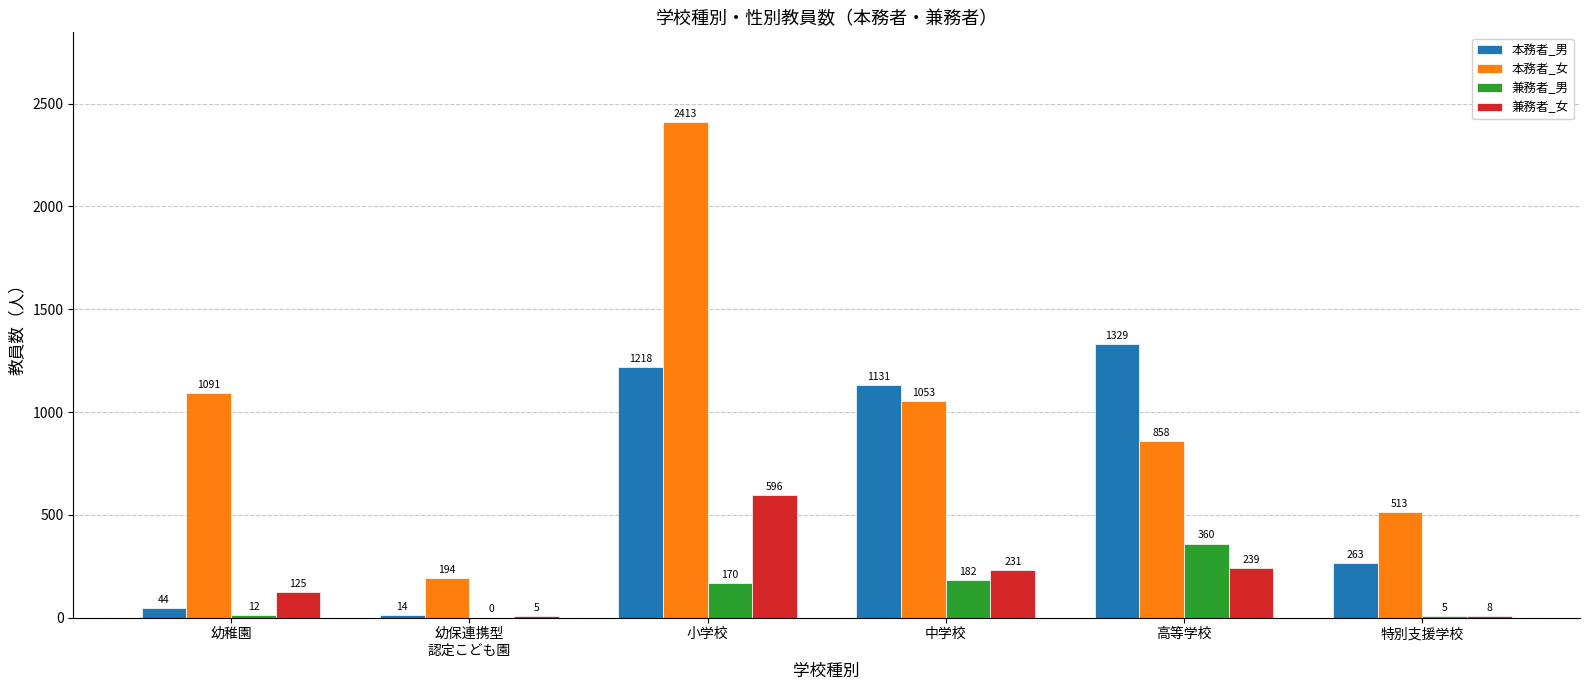

True or false: 本務者_女 has a value of 858 at 高等学校.

True